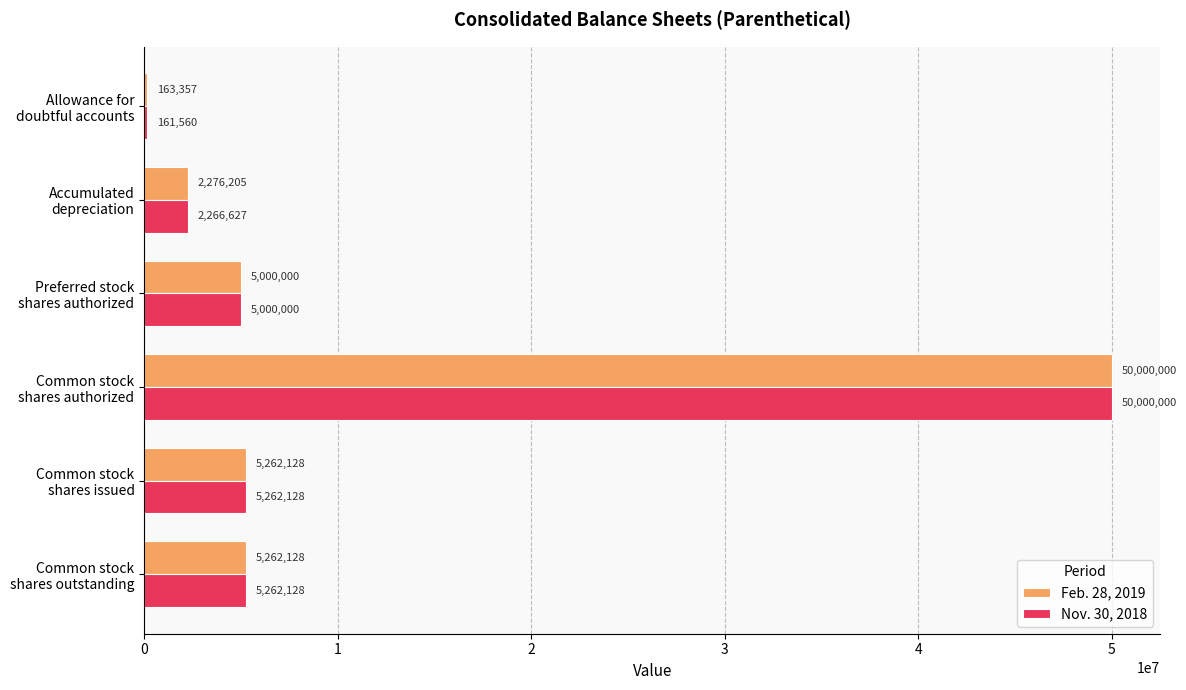

What is the smallest value displayed?

161560